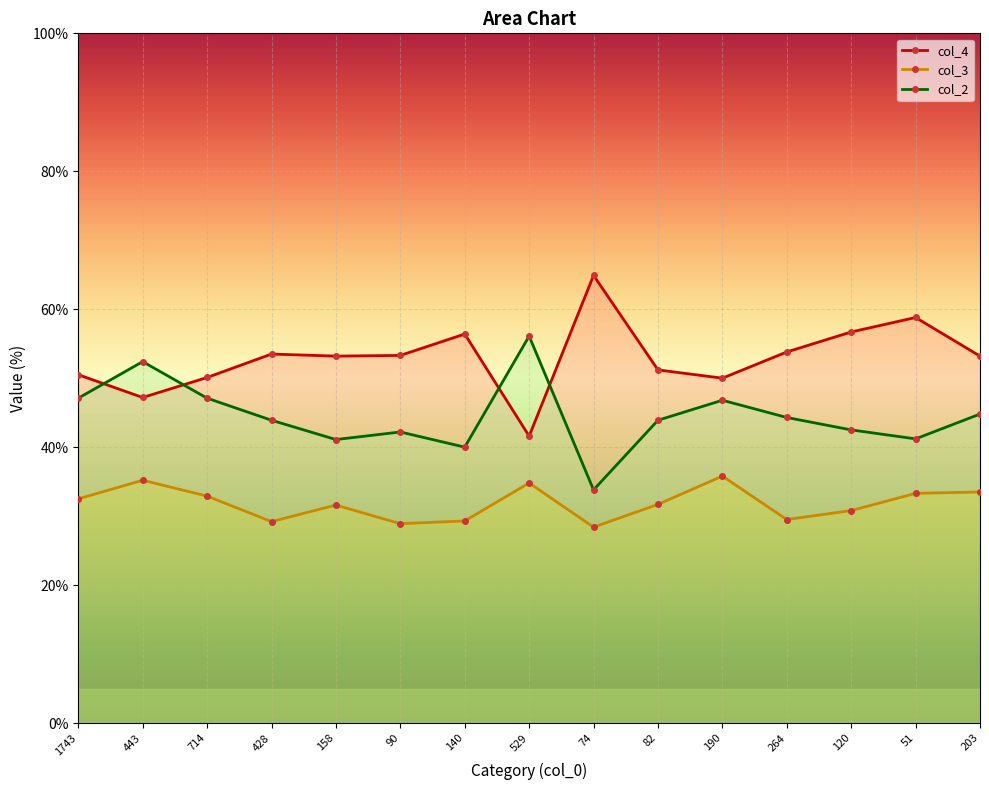

What is the approximate value of col_3 at 90?

28.9